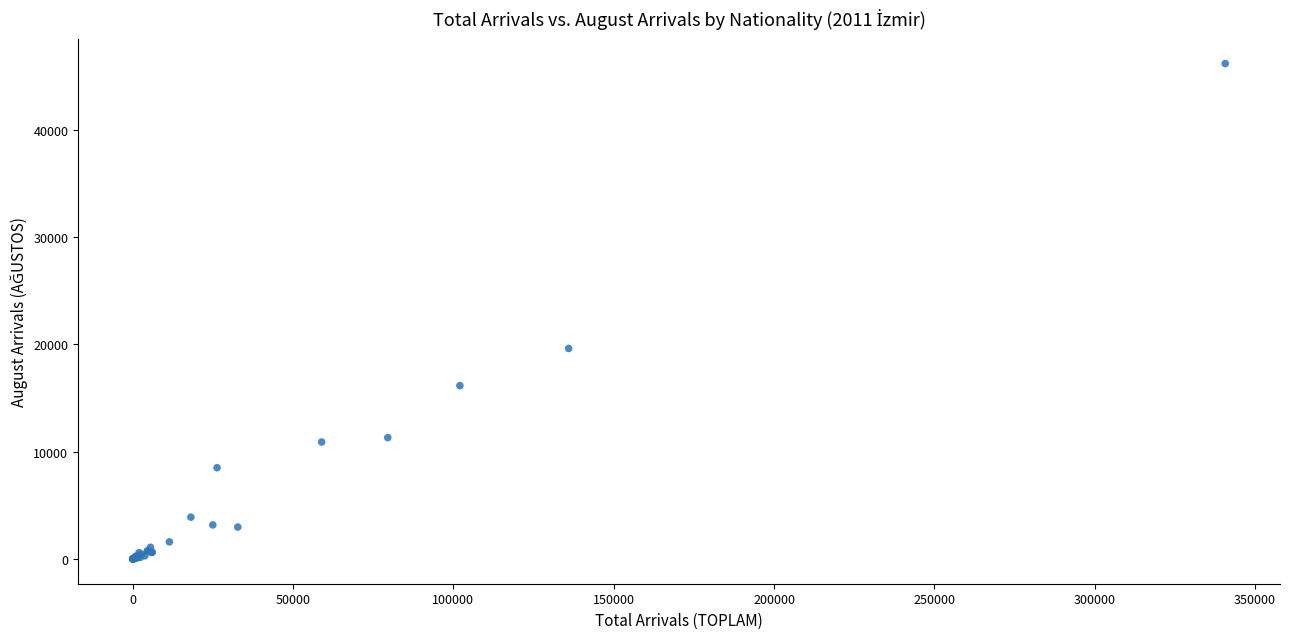

What Y value in the scatter plot is closest to 23081?

19617